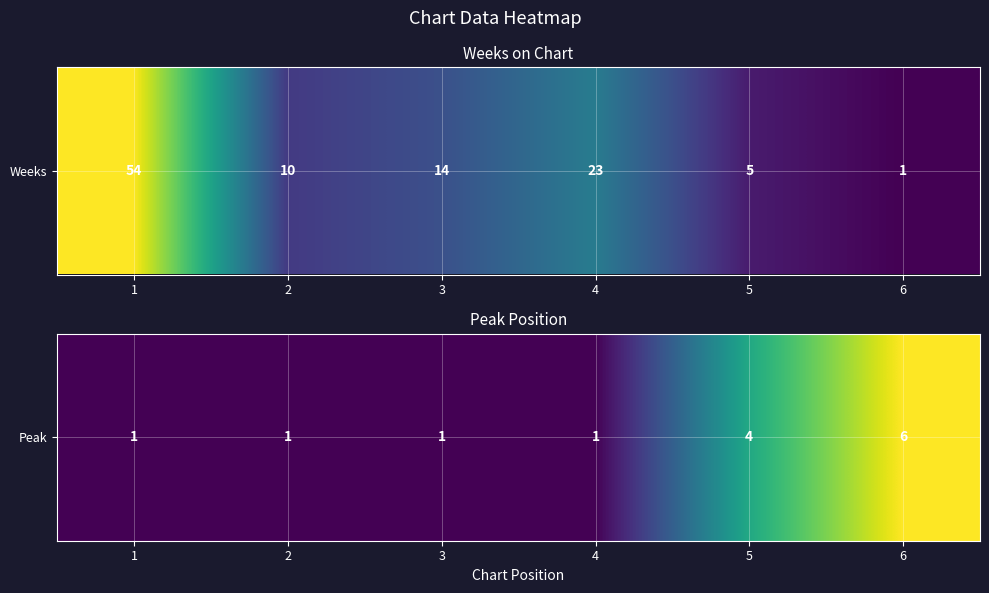

List the labels in order of value, smallest first.

1, 2, 3, 4, 5, 6